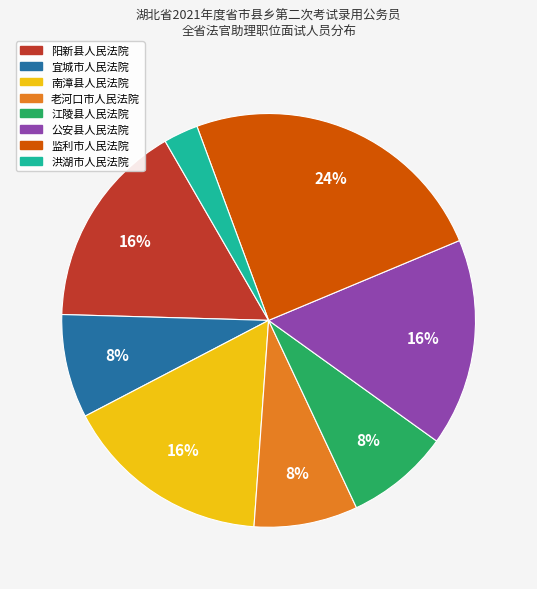

Approximately how many times larger is the value at 老河口市人民法院 compared to 阳新县人民法院?

0.5